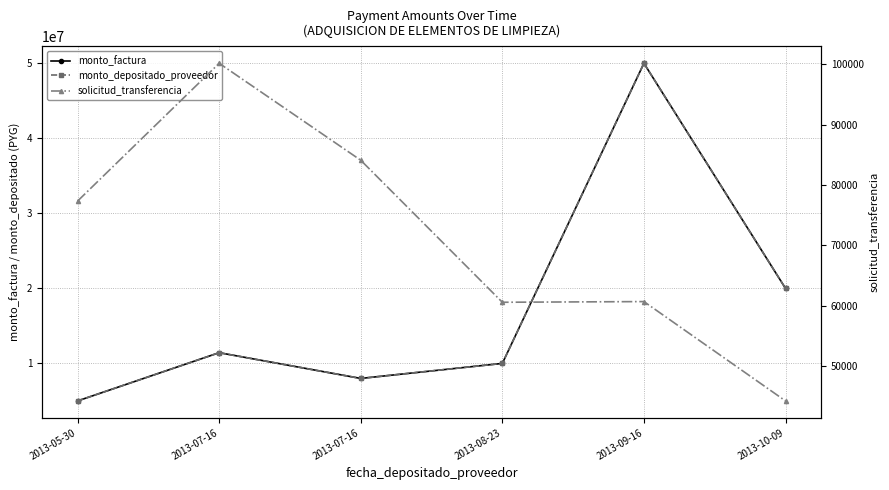

What are all the series names shown in the legend?

monto_factura, monto_depositado_proveedor, solicitud_transferencia